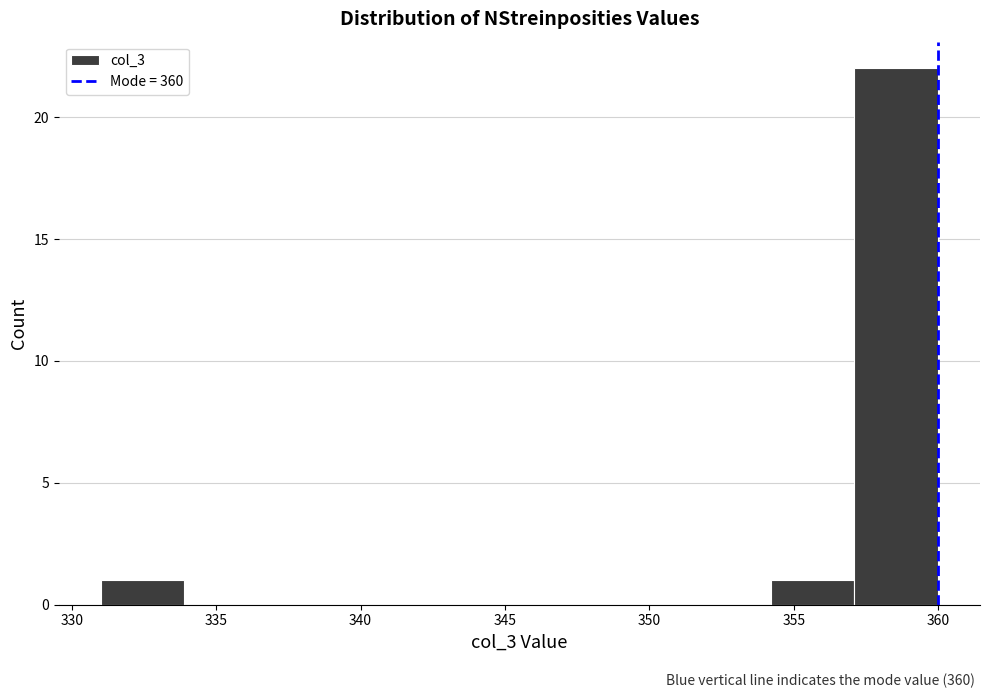

How tall is the bar that spans 357.1 to 360.0 on the x-axis? Neither the bar edges nor the heights are printed on the chart, so give them approximately, as read against the axes.

22